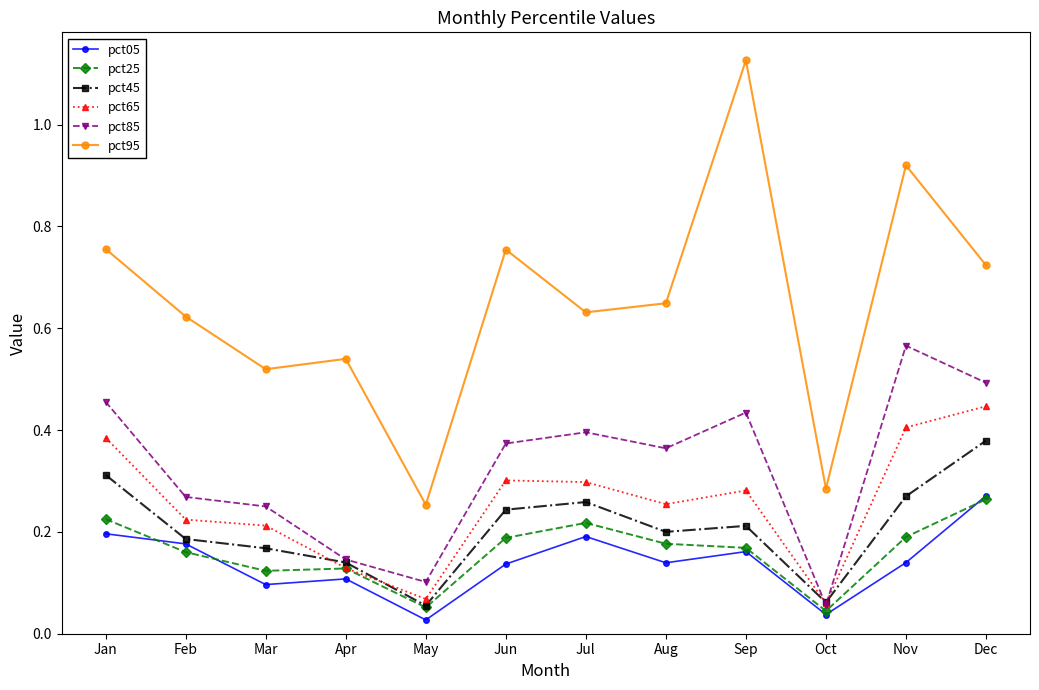

Which series changed the most between Jan and May?

pct95